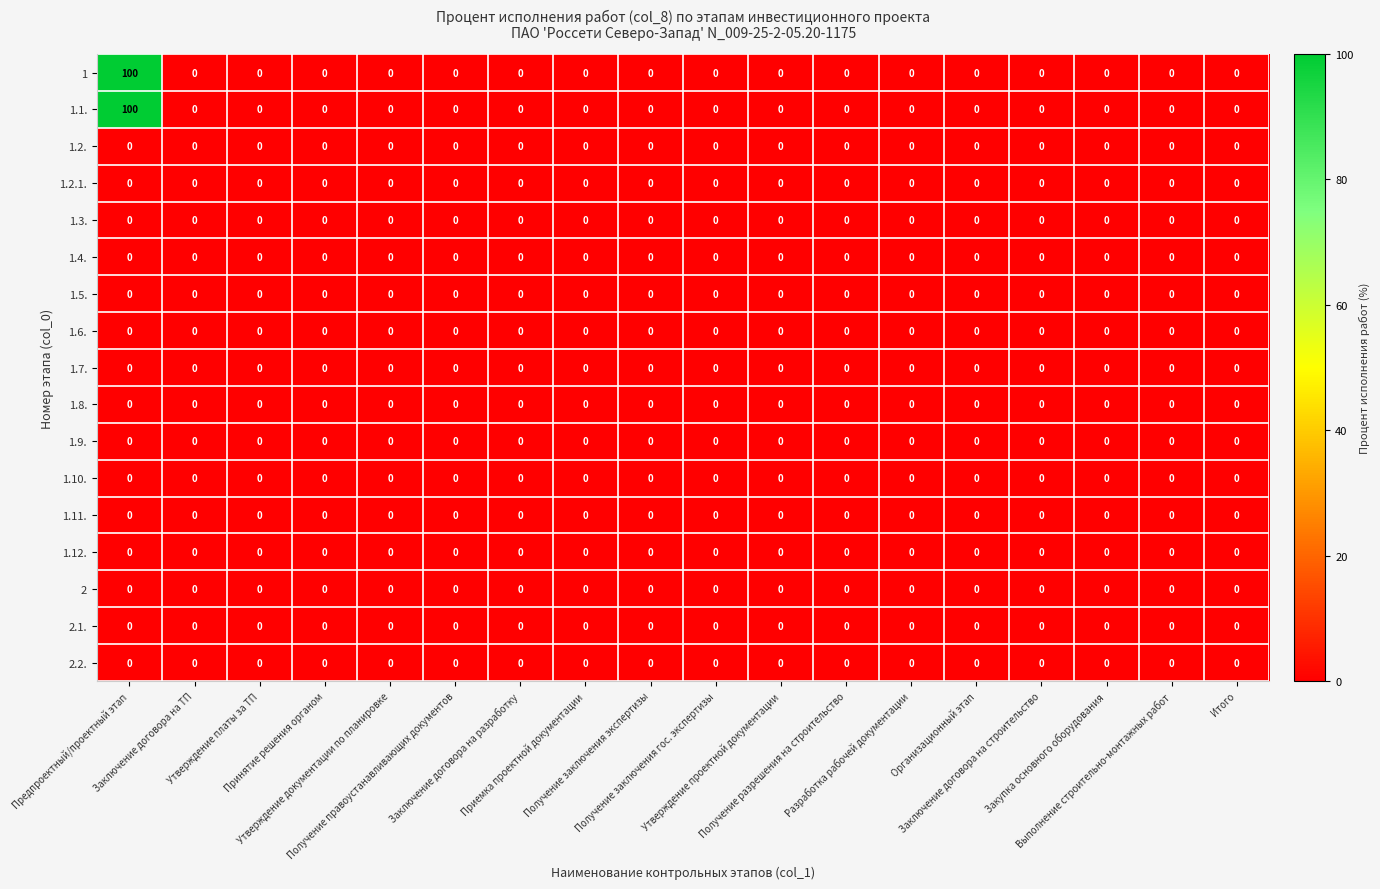

At which category does the chart reach its peak across all series?

Предпроектный/проектный этап